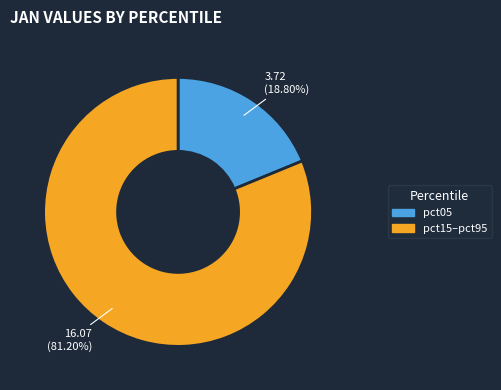

Does any single category account for the majority?

Yes